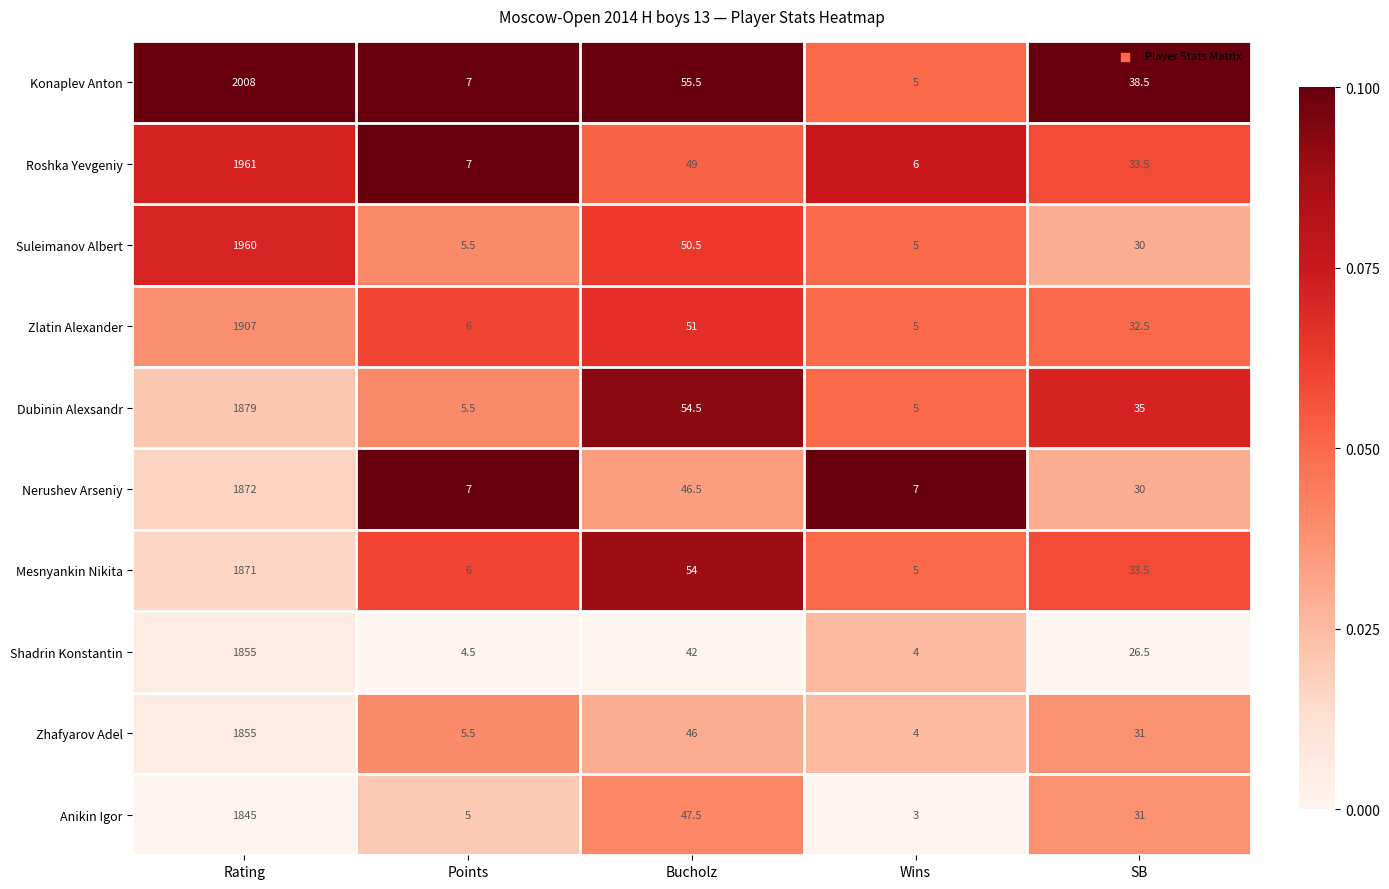

Where does the Dubinin Alexsandr series first go above 35?

Rating